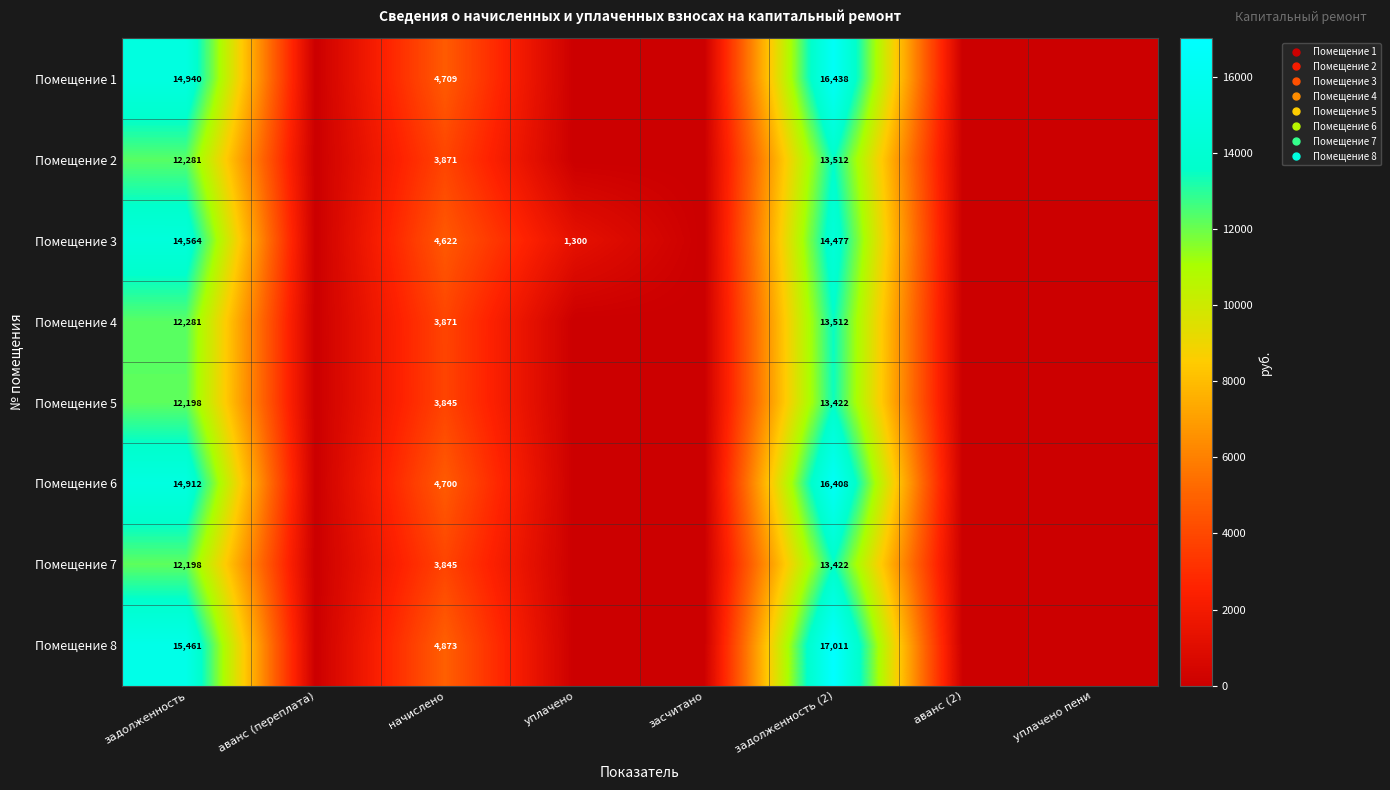

At аванс (переплата), list the series in order from largest to smallest.

Помещение 1, Помещение 2, Помещение 3, Помещение 4, Помещение 5, Помещение 6, Помещение 7, Помещение 8